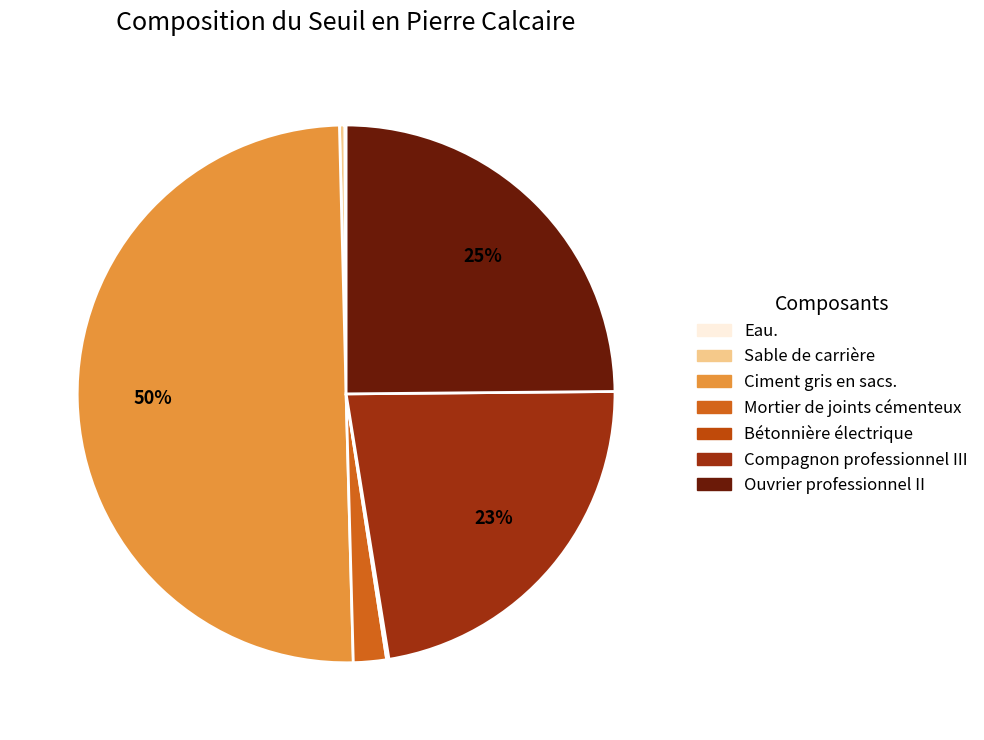

Count the number of slices in the pie.

7